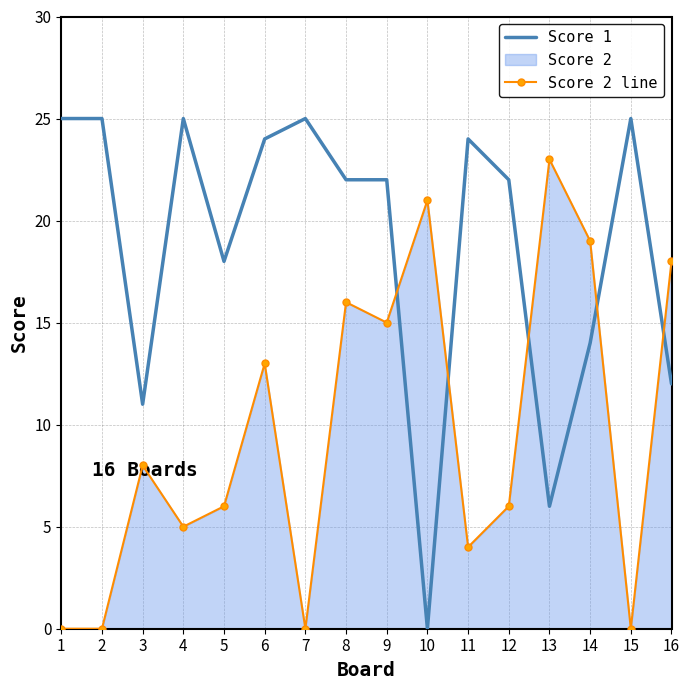

How many values in the Score 2 line series exceed 8?

7